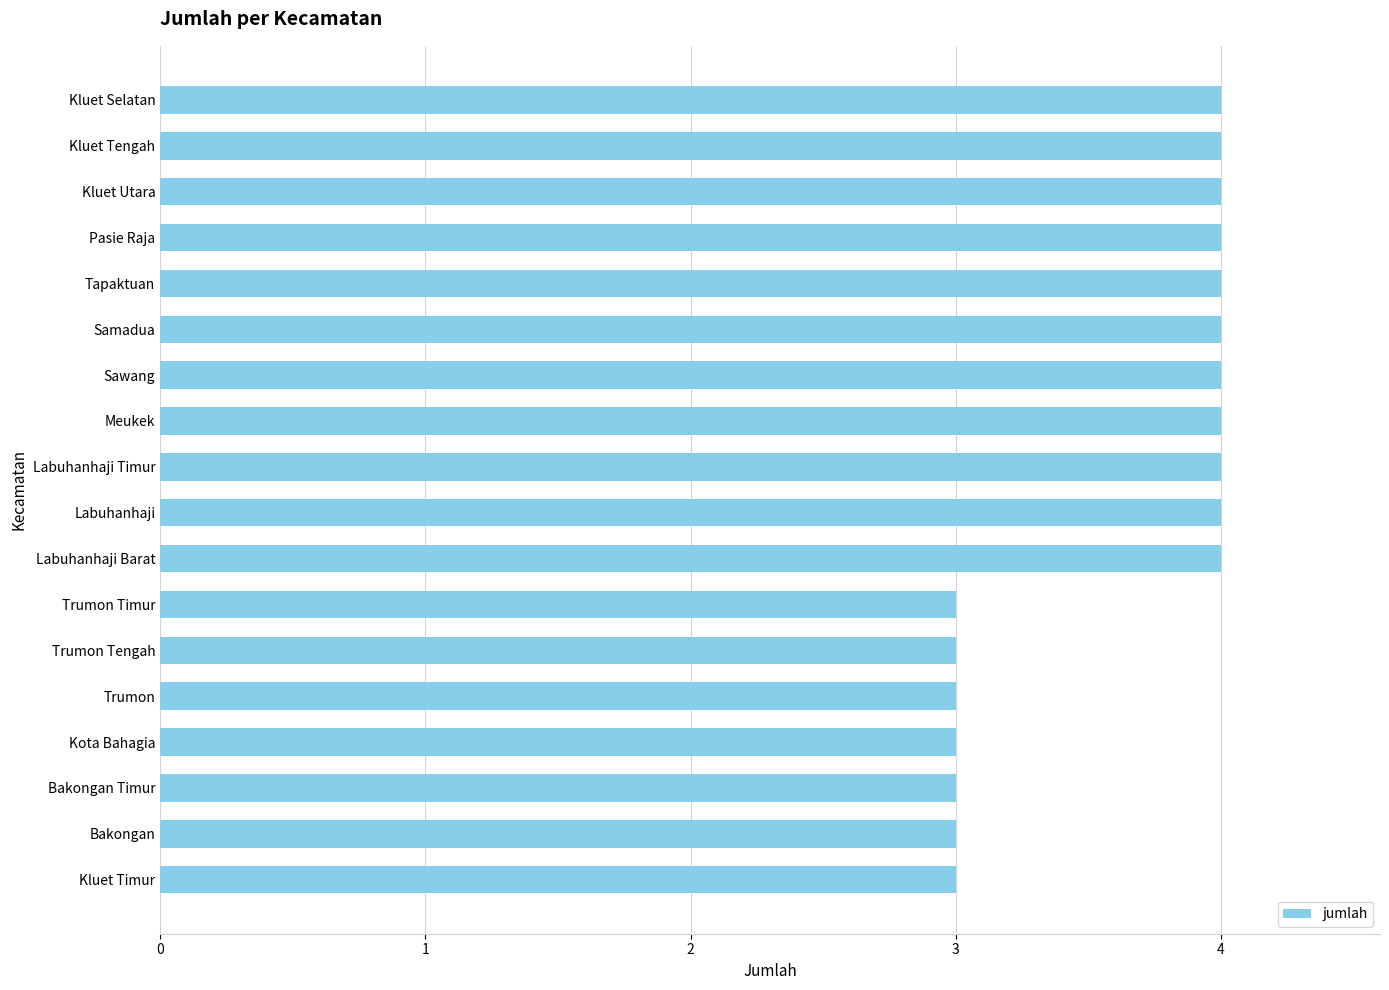

The chart shows a value of 3 at Trumon Timur. True or false?

True